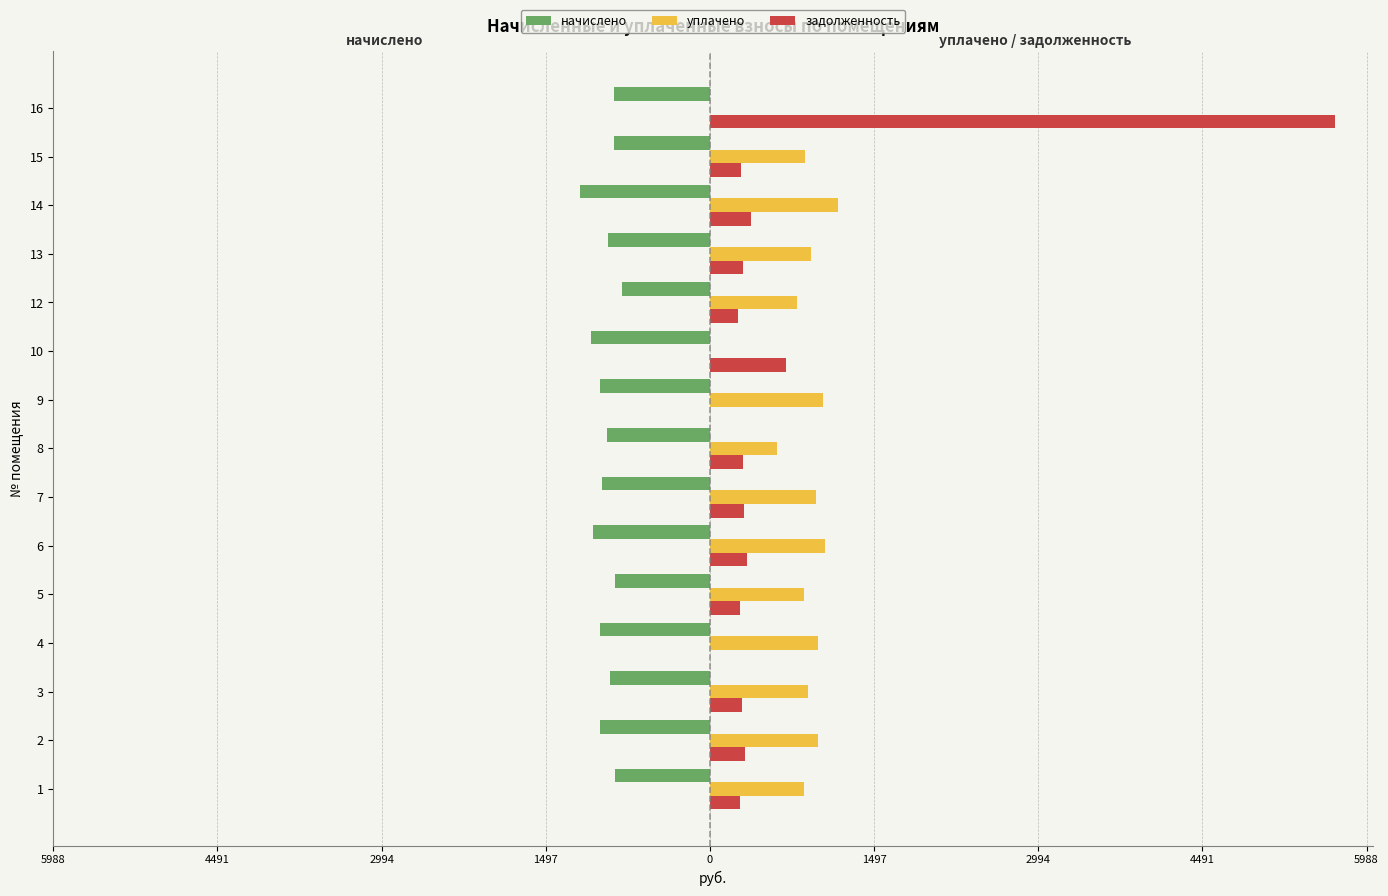

What are all the series names shown in the legend?

начислено, уплачено, задолженность